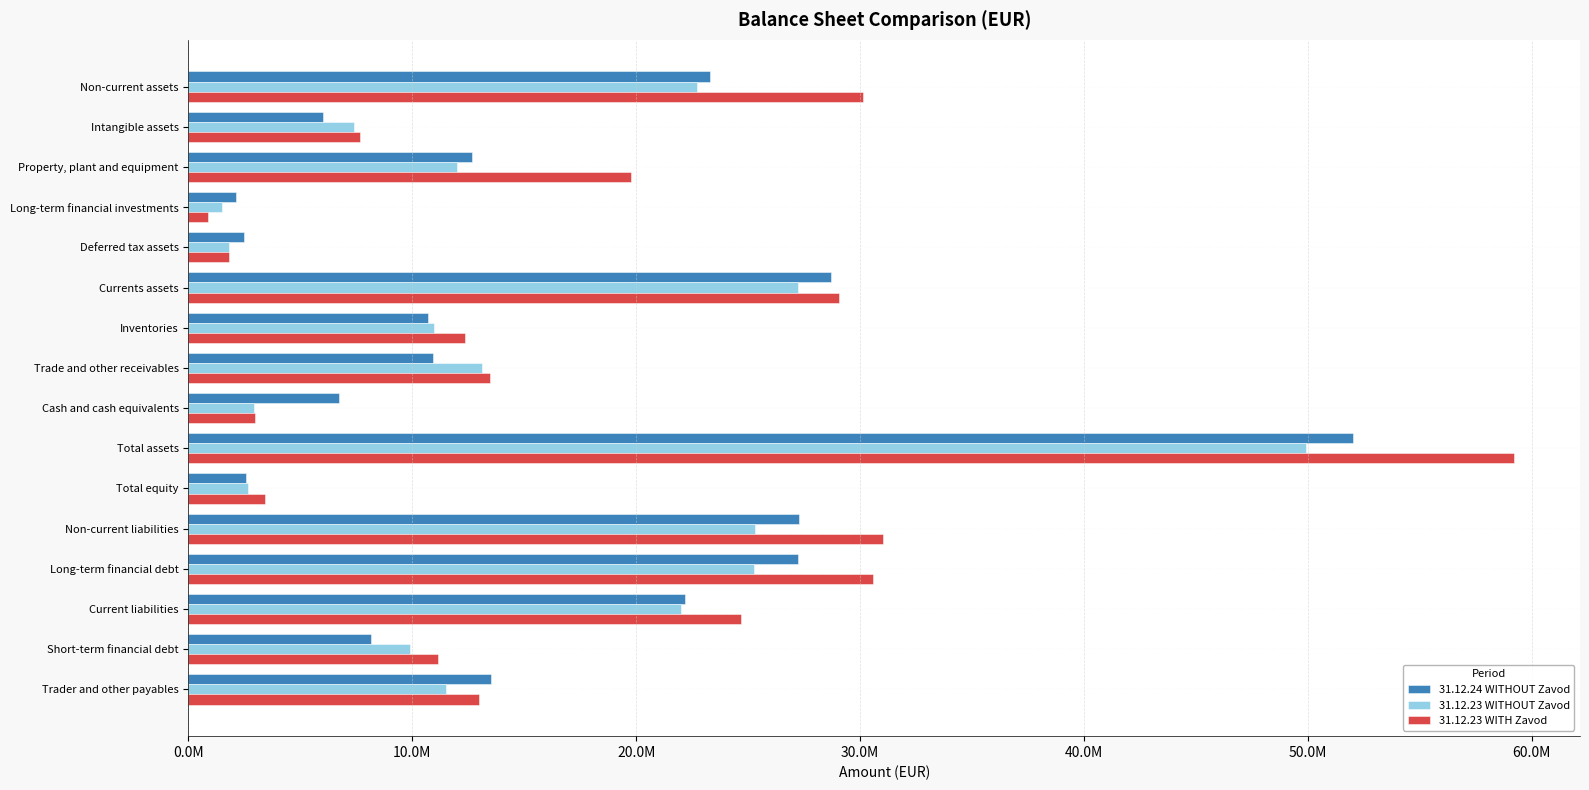

What is the difference between the second highest and minimum values in the 31.12.23 WITHOUT Zavod series?

25725448.4